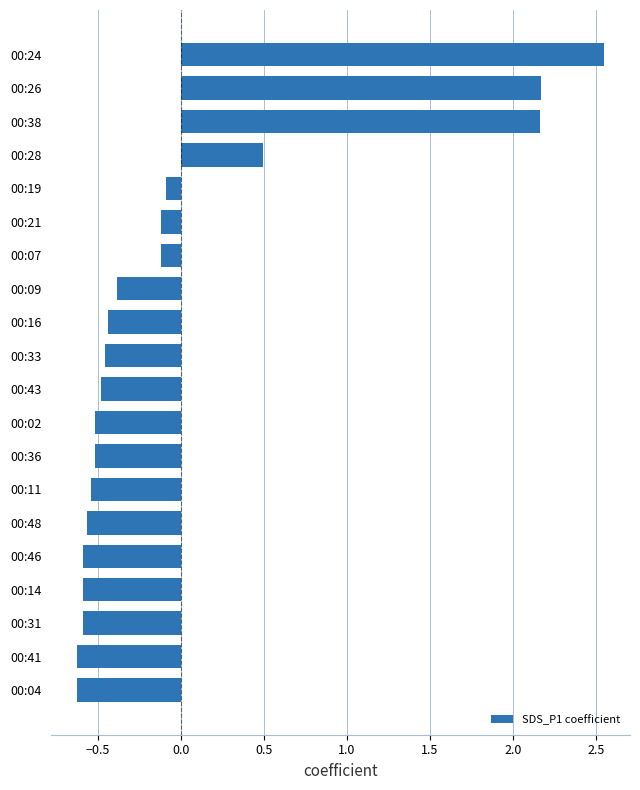

How many bars are there in total?

20